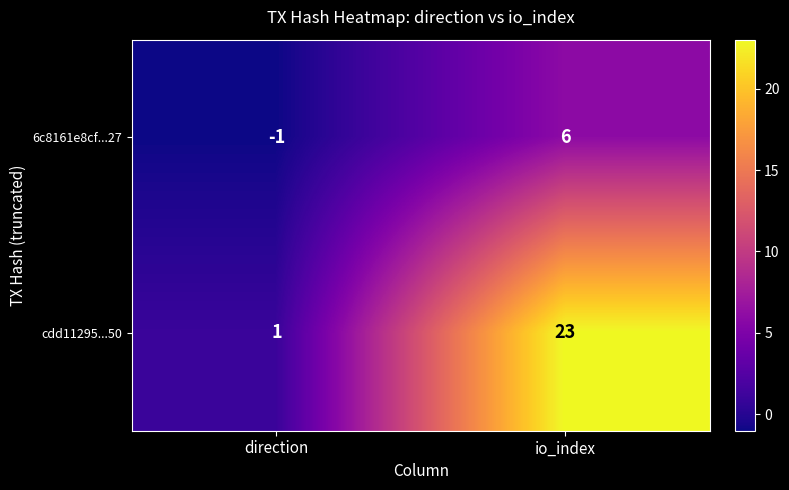

How many data points does each series have?

2